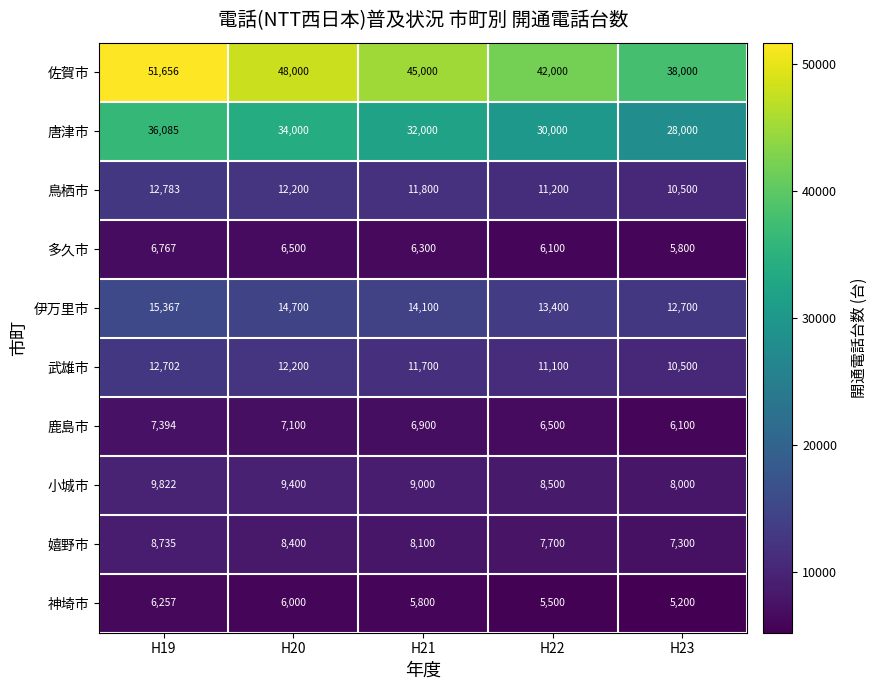

Rank the series by their maximum value, from lowest to highest.

神埼市, 多久市, 鹿島市, 嬉野市, 小城市, 武雄市, 鳥栖市, 伊万里市, 唐津市, 佐賀市